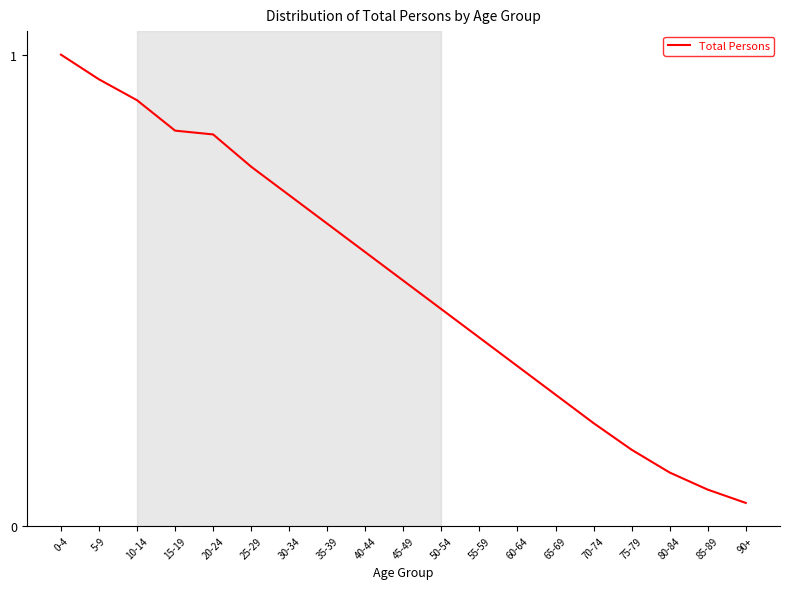

What is the difference between the maximum and minimum values?

1.0